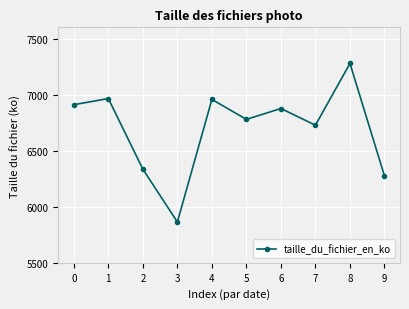

What is the ratio of the value at 3 to the value at 5?

0.9